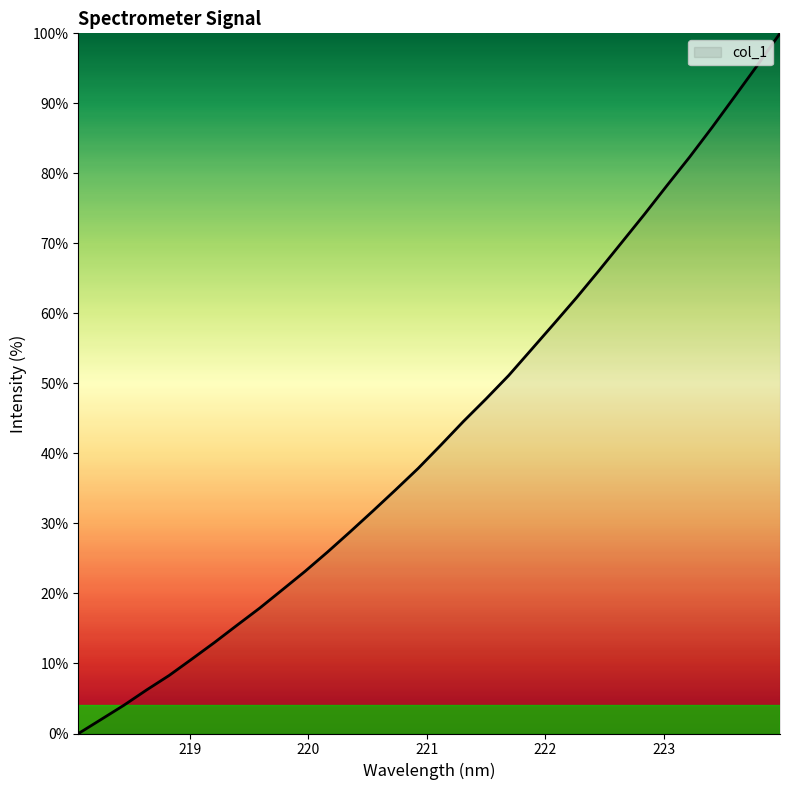

What is the difference between the maximum and minimum values?

100.0